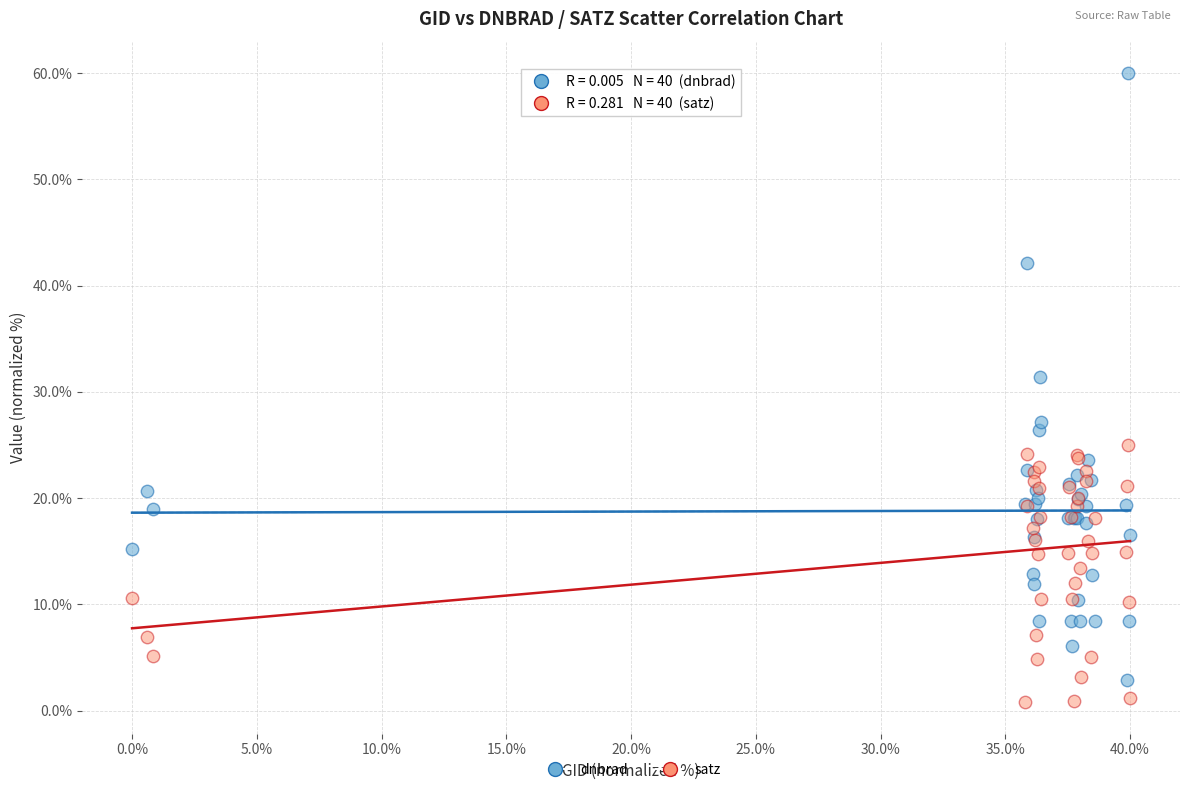

Across all series, what Y value is closest to 30?

31.4